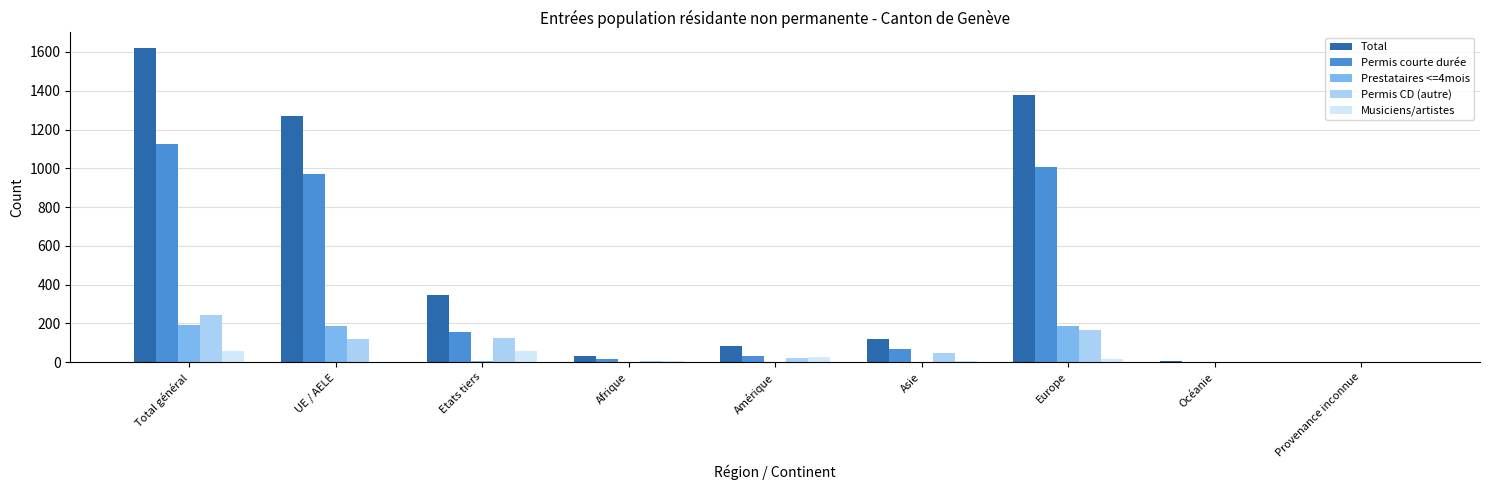

How many groups of bars are there?

9